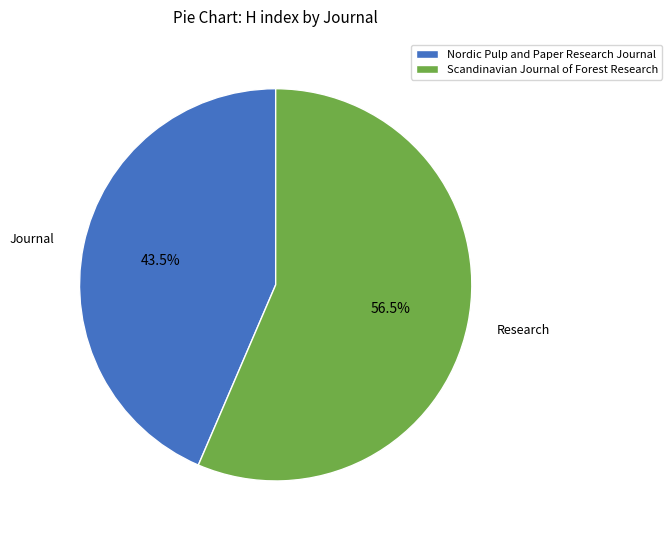

What is the majority slice?

Scandinavian Journal of Forest Research